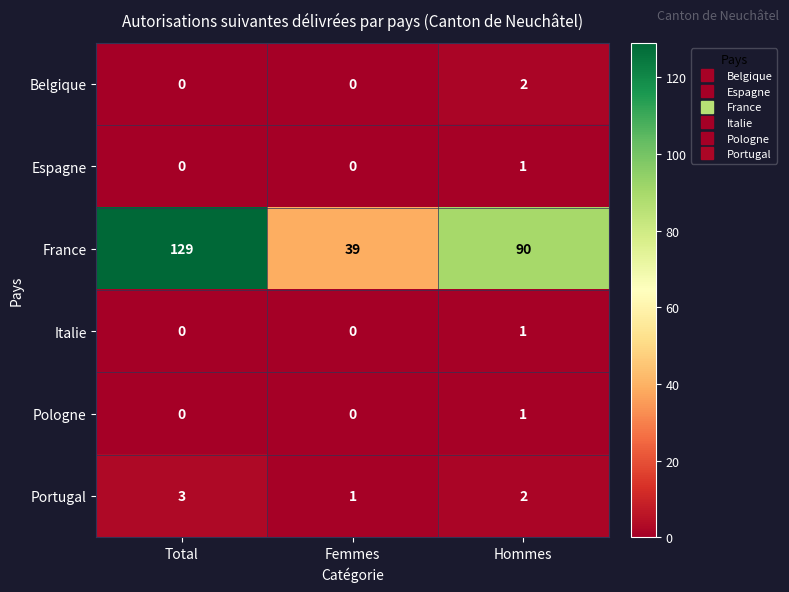

How many data points in Espagne are above 0?

1